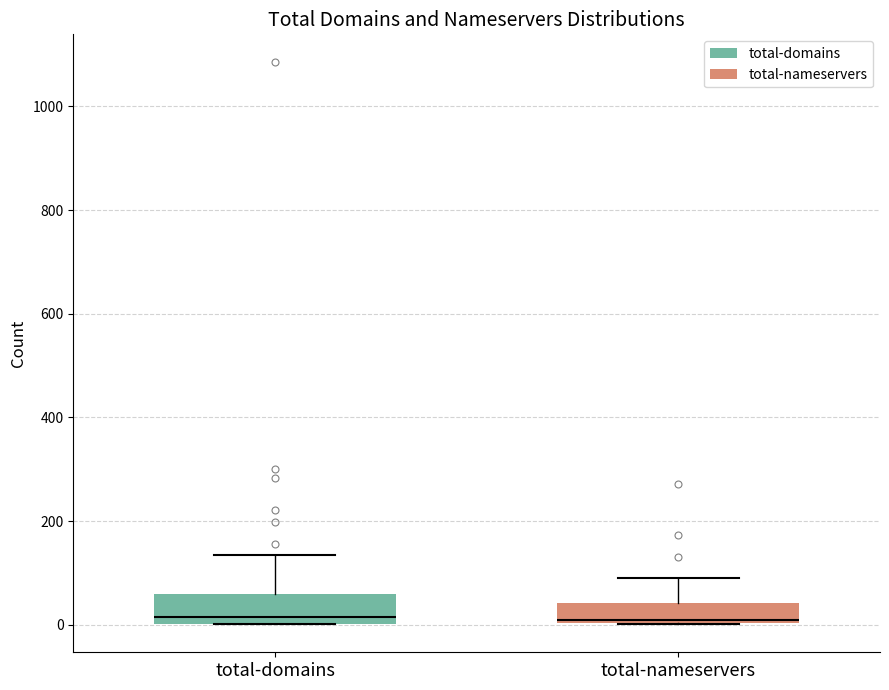

Reading left to right, transcribe this box plot: for each box, give where its median line is, the range the box spans, and where its two whiskers end, as read against the y-axis. The values are not printed on the chart, so give them approximately, as read against the axis.

total-domains: median 20, box 0 to 60, whiskers 0 to 140
total-nameservers: median 0 (just above the box's lower edge), box 0 to 40, whiskers 0 to 100